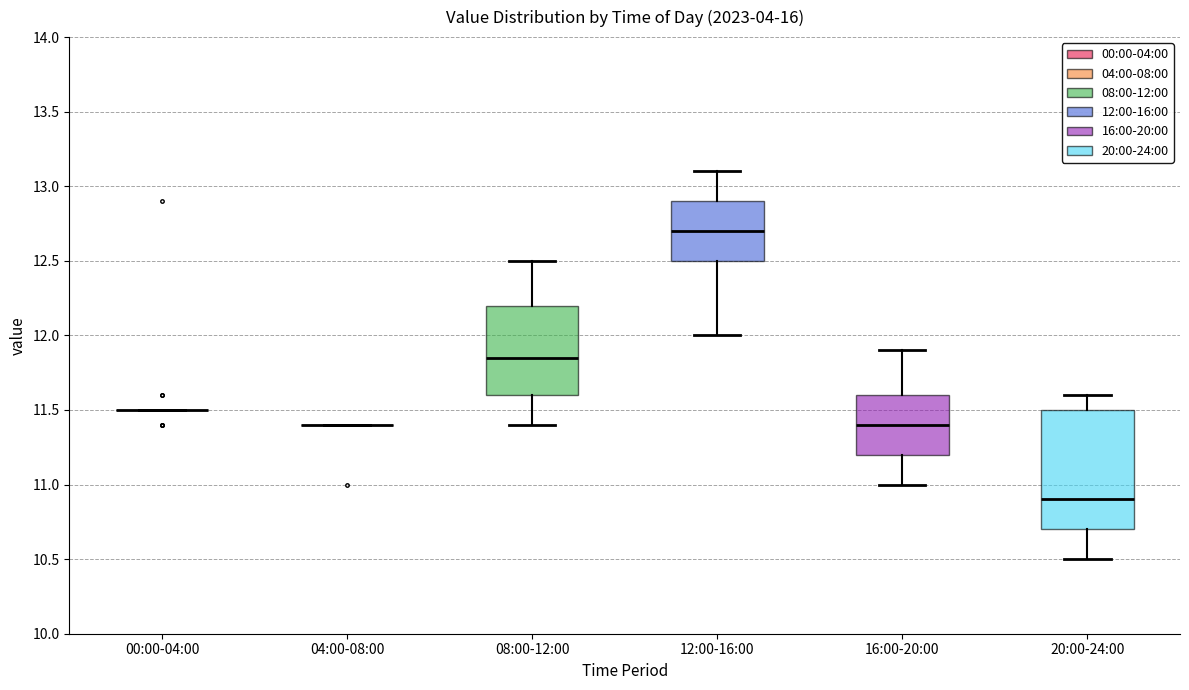

Reading left to right, read every box against the y-axis: the position of its median line, the range the box covers, and the ends of its whiskers. The values are not printed on the chart, so give them approximately, as read against the axis.

00:00-04:00: box collapsed to a line at 11.50, whiskers 11.50 to 11.50
04:00-08:00: box collapsed to a line at 11.40, whiskers 11.40 to 11.40
08:00-12:00: median 11.85, box 11.60 to 12.20, whiskers 11.40 to 12.50
12:00-16:00: median 12.70, box 12.50 to 12.90, whiskers 12.00 to 13.10
16:00-20:00: median 11.40, box 11.20 to 11.60, whiskers 11.00 to 11.90
20:00-24:00: median 10.90, box 10.70 to 11.50, whiskers 10.50 to 11.60